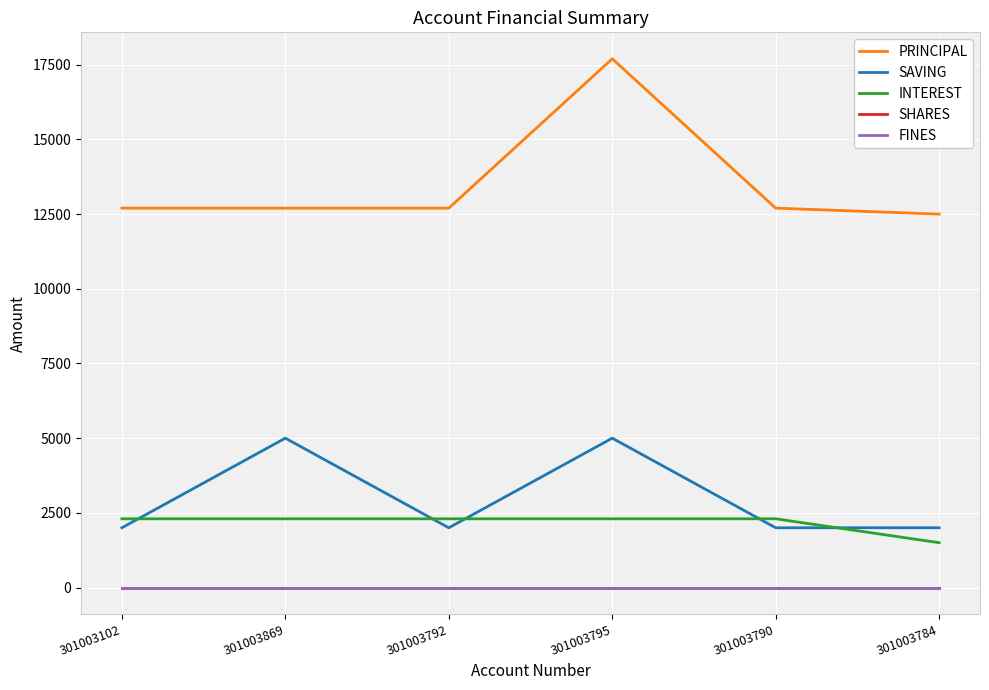

Does the chart have visible grid lines?

Yes